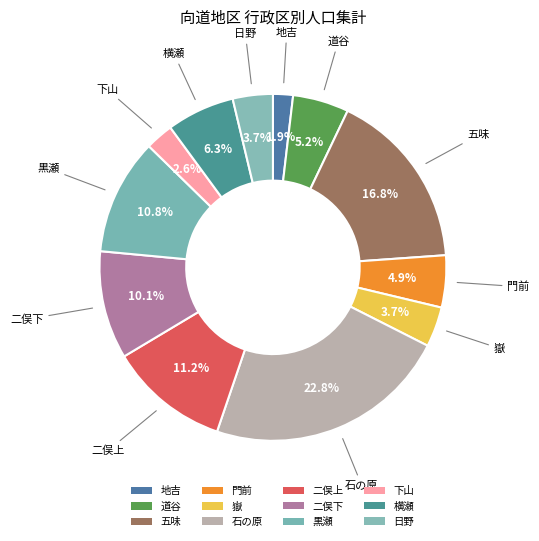

The 石の原 slice represents 30% of the pie. True or false?

False